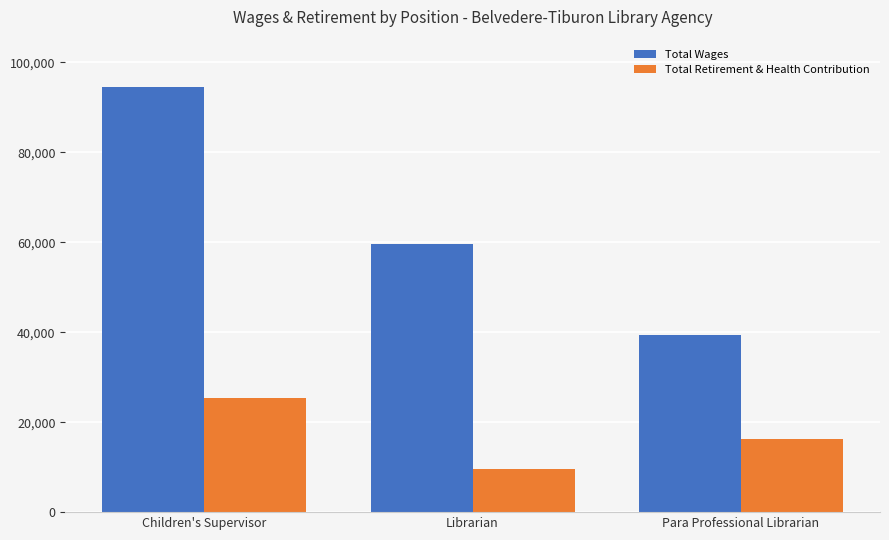

What is the sum of the Total Retirement & Health Contribution values at Para Professional Librarian and Librarian?

25931